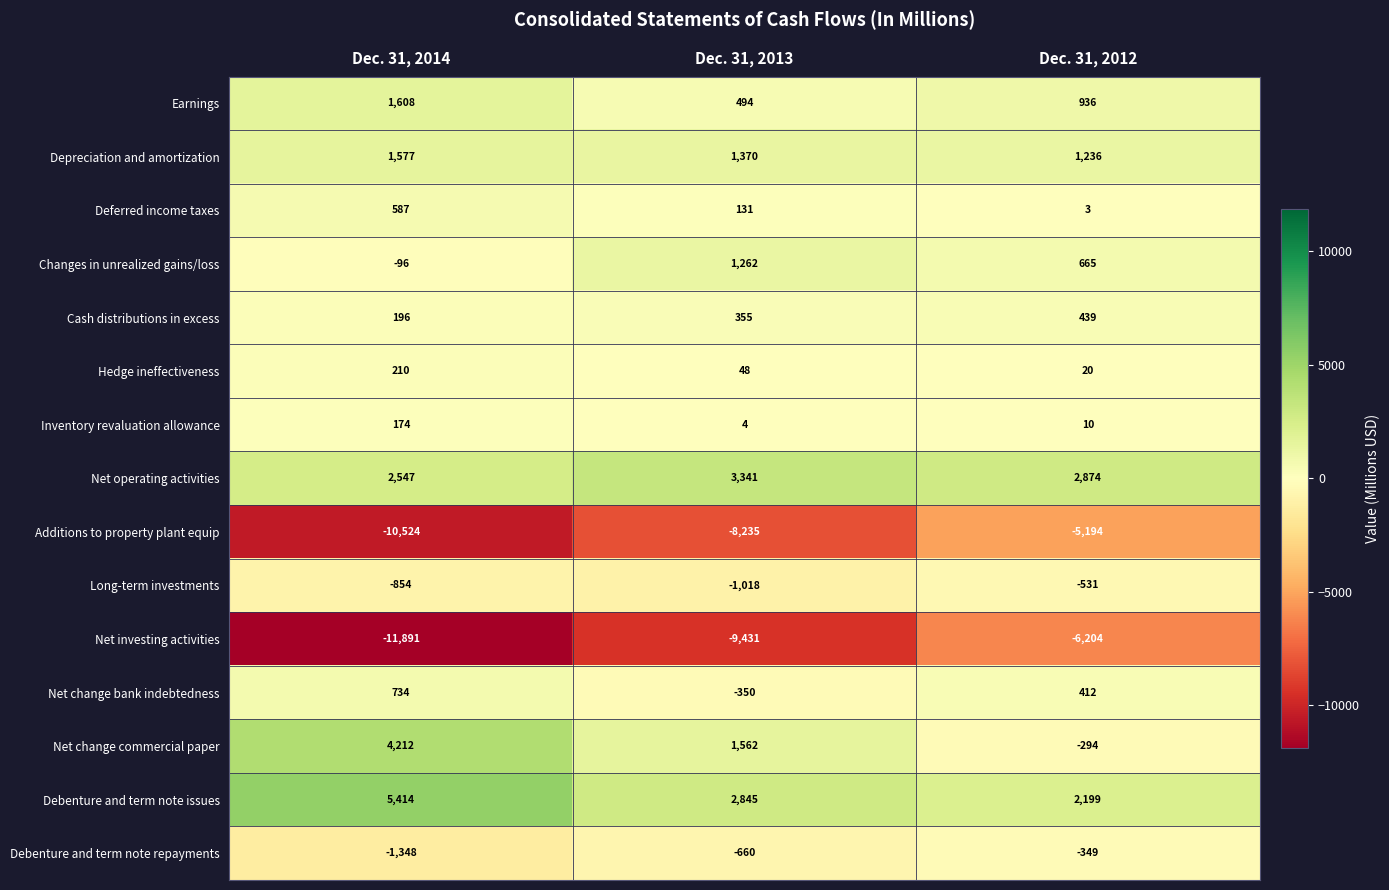

Rank the series at Dec. 31, 2013 from lowest to highest value.

Net investing activities, Additions to property plant equip, Long-term investments, Debenture and term note repayments, Net change bank indebtedness, Inventory revaluation allowance, Hedge ineffectiveness, Deferred income taxes, Cash distributions in excess, Earnings, Changes in unrealized gains/loss, Depreciation and amortization, Net change commercial paper, Debenture and term note issues, Net operating activities